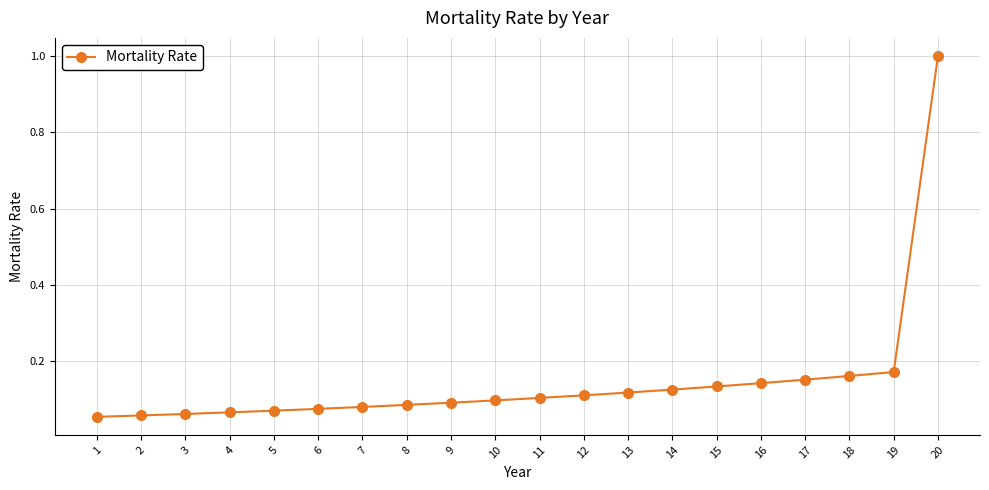

Between 14 and 17, which is larger?

17